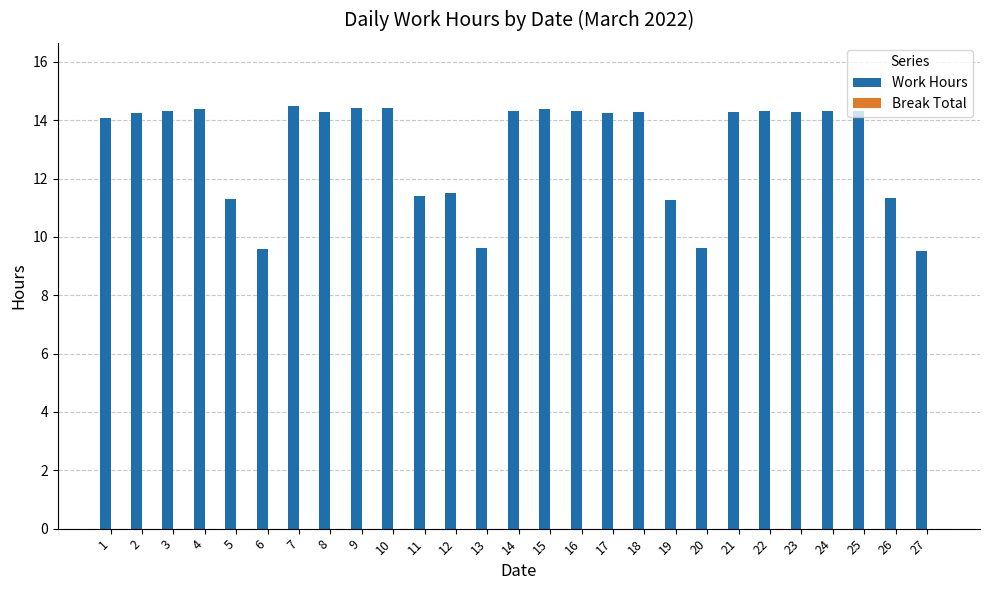

What is the average value?

13.1